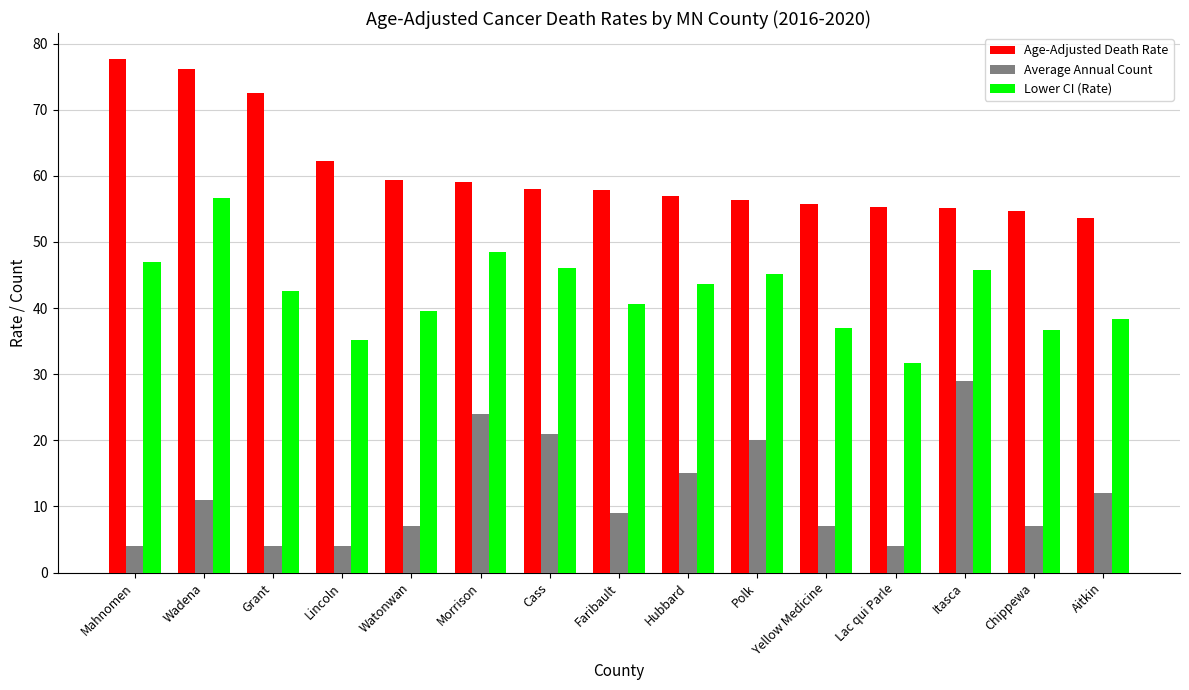

The Age-Adjusted Death Rate series shows 58.0 at Cass. True or false?

True